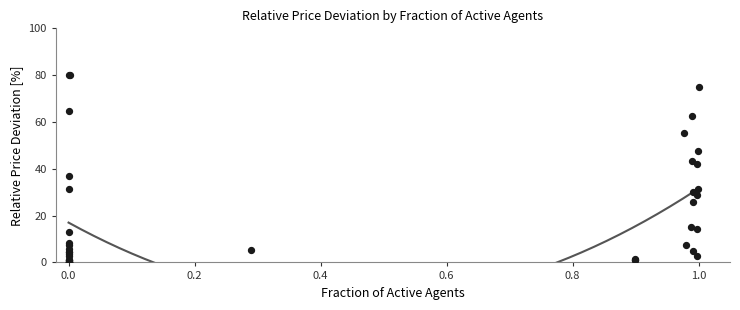

What Y value in the scatter plot is closest to 40?

42.1